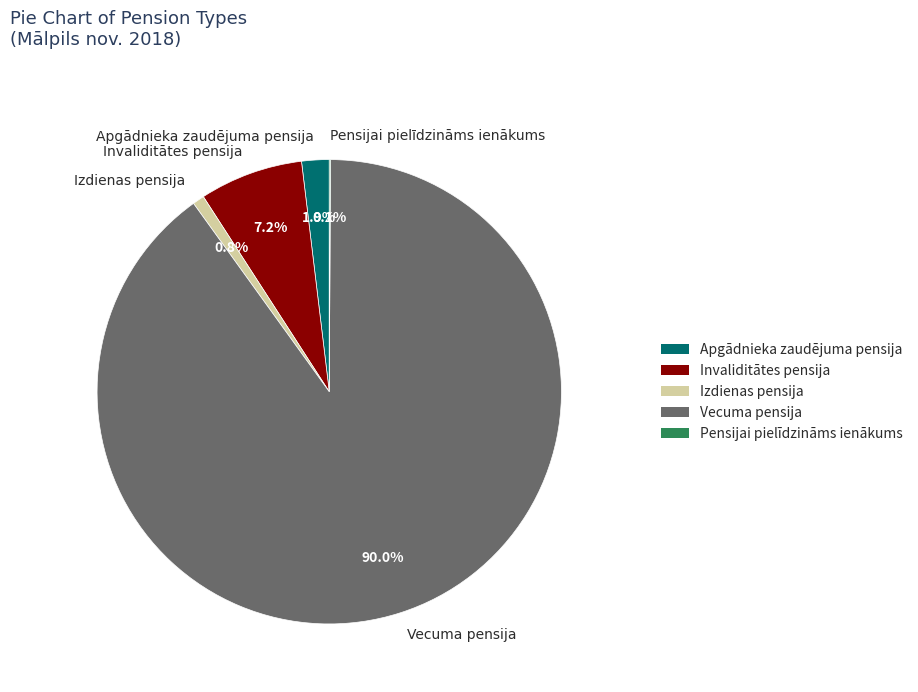

Is there a majority slice in this chart?

Yes